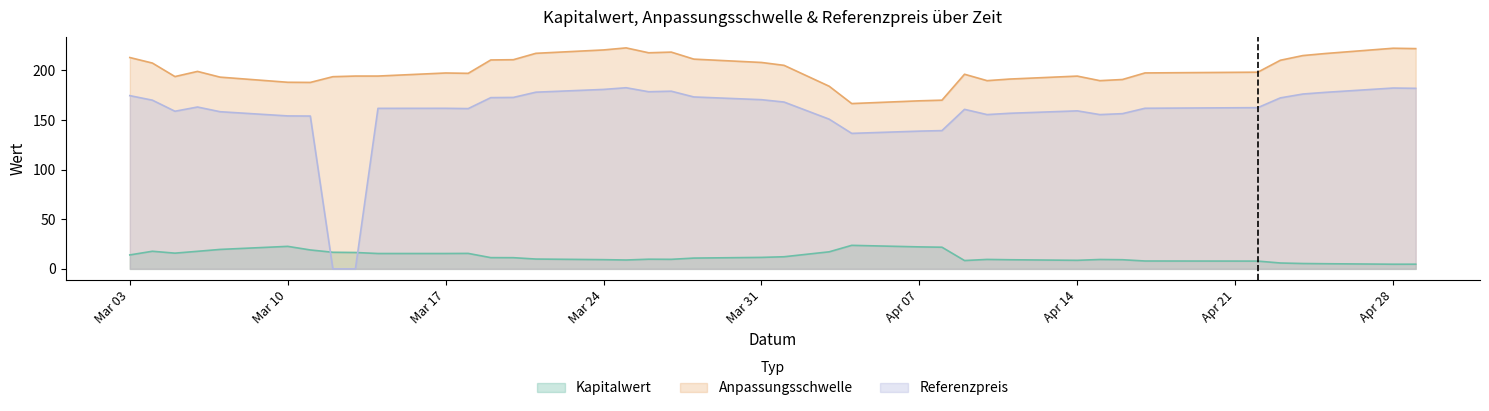

What is the spread (max minus min) of values at 23?

211.4